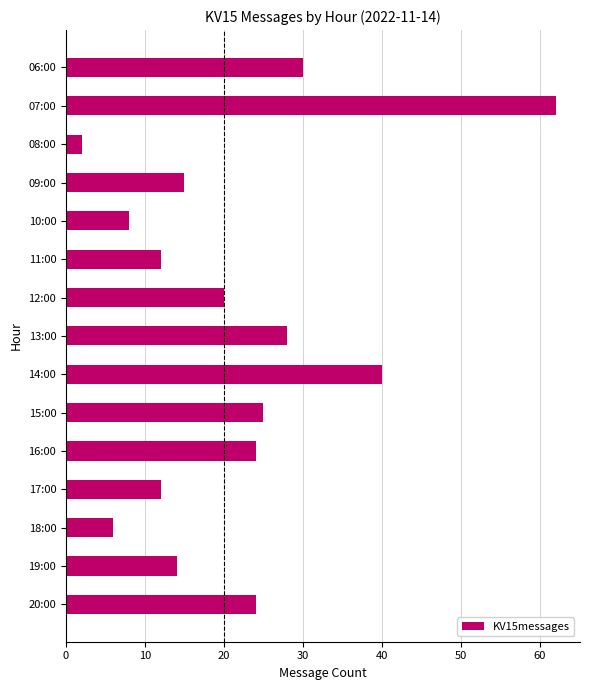

Where is the data nearest to the value 32?

06:00